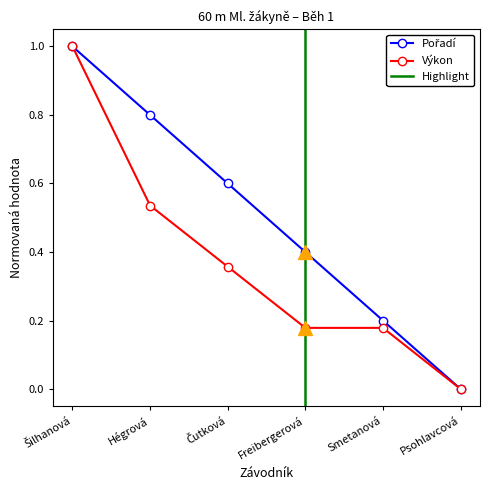

What are all the series names shown in the legend?

Pořadí, Výkon